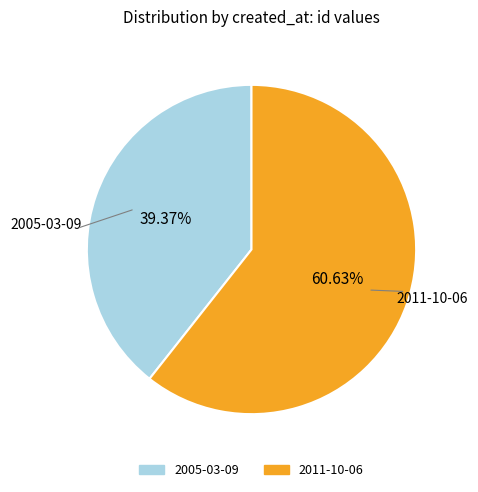

Is there any slice that represents more than half of the pie?

Yes